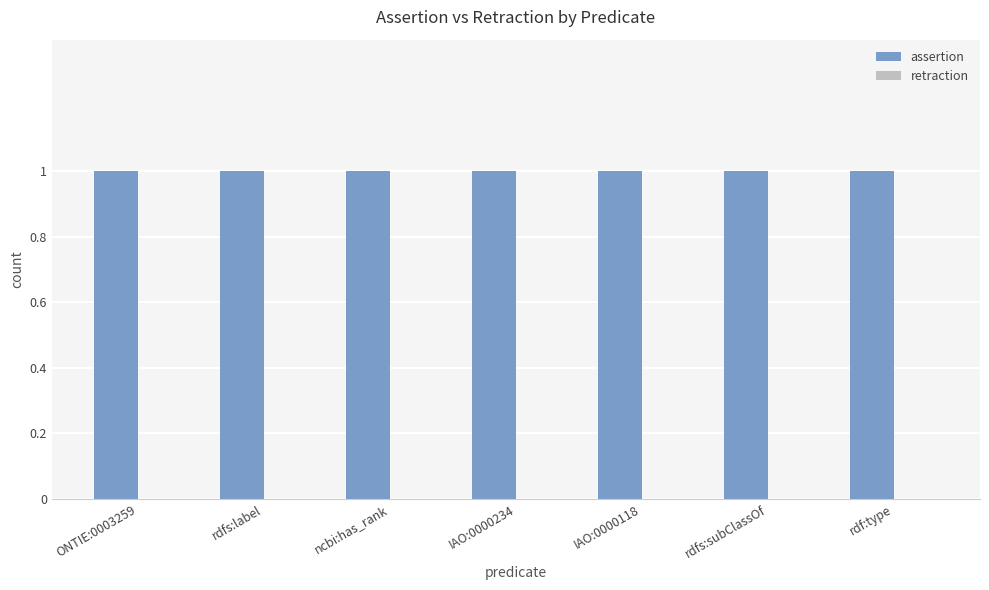

What is the minimum value for assertion?

1